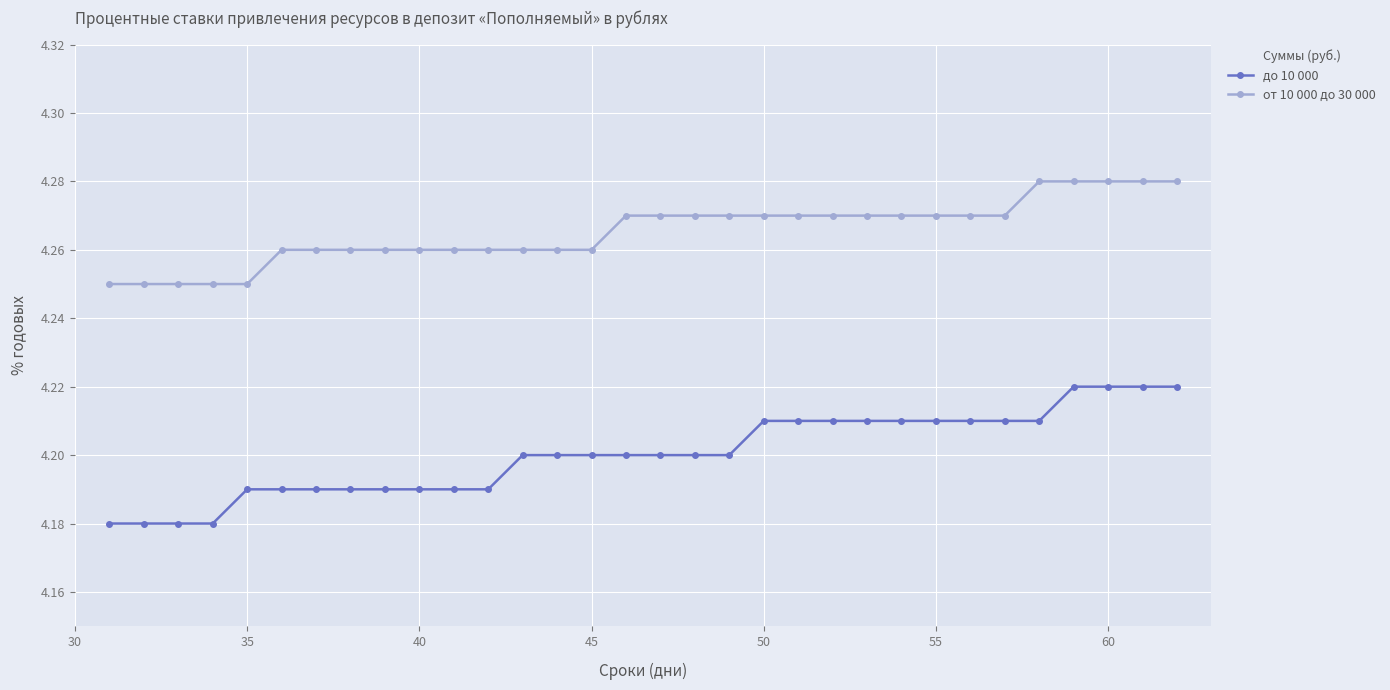

True or false: до 10 000 and от 10 000 до 30 000 intersect in this chart.

False